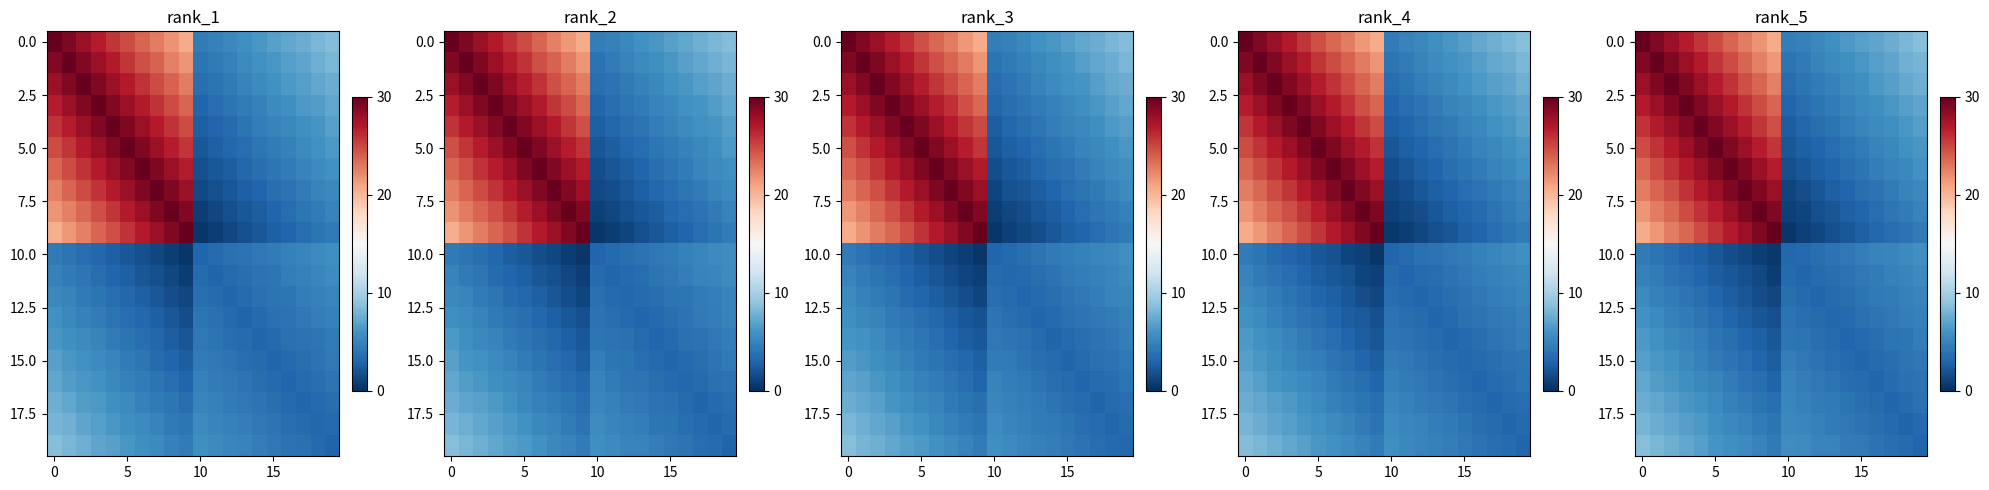

What is the difference between the highest and lowest values at 5?

26.4